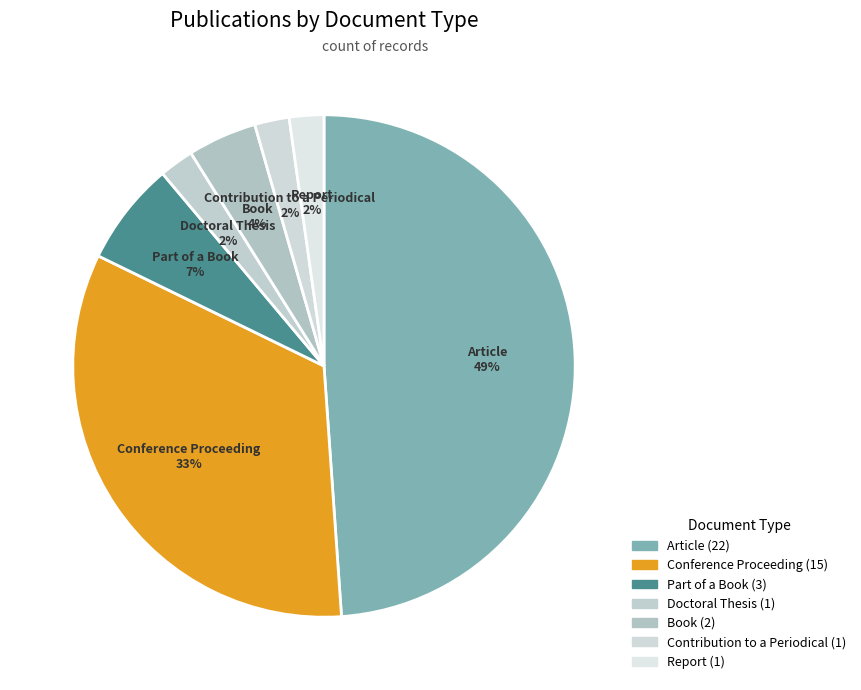

Count the number of slices in the pie.

7